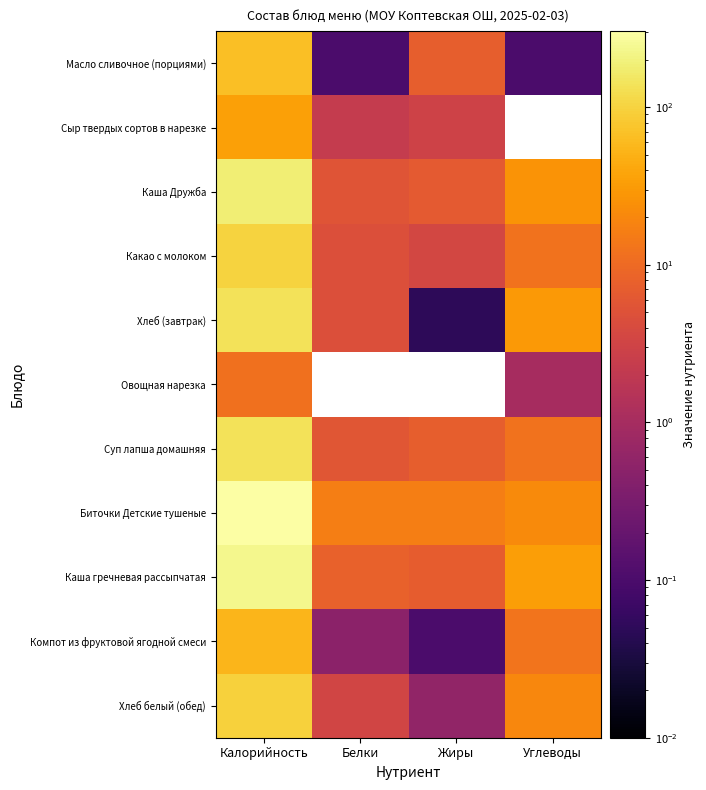

Rank the series by their maximum value, from lowest to highest.

Овощная нарезка, Сыр твердых сортов в нарезке, Компот из фруктовой ягодной смеси, Масло сливочное (порциями), Хлеб белый (обед), Какао с молоком, Суп лапша домашняя, Хлеб (завтрак), Каша Дружба, Каша гречневая рассыпчатая, Биточки Детские тушеные